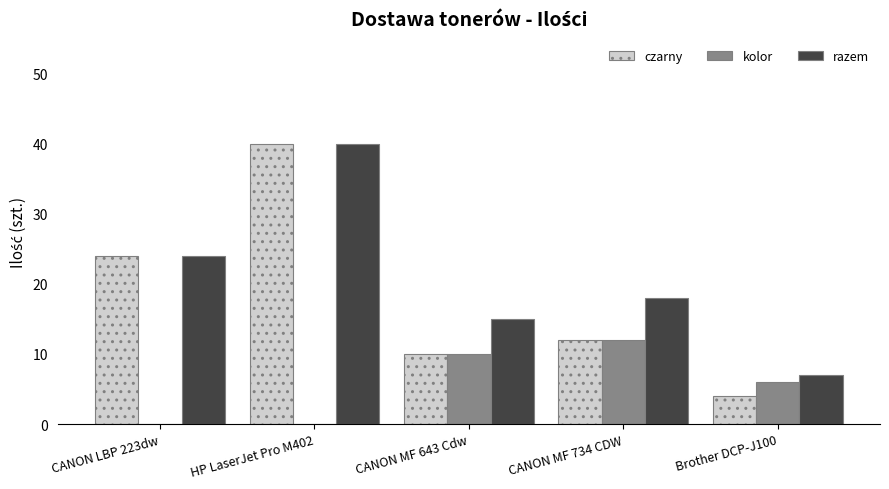

Is the value of czarny at HP LaserJet Pro M402 greater than the value of kolor at CANON MF 734 CDW?

Yes